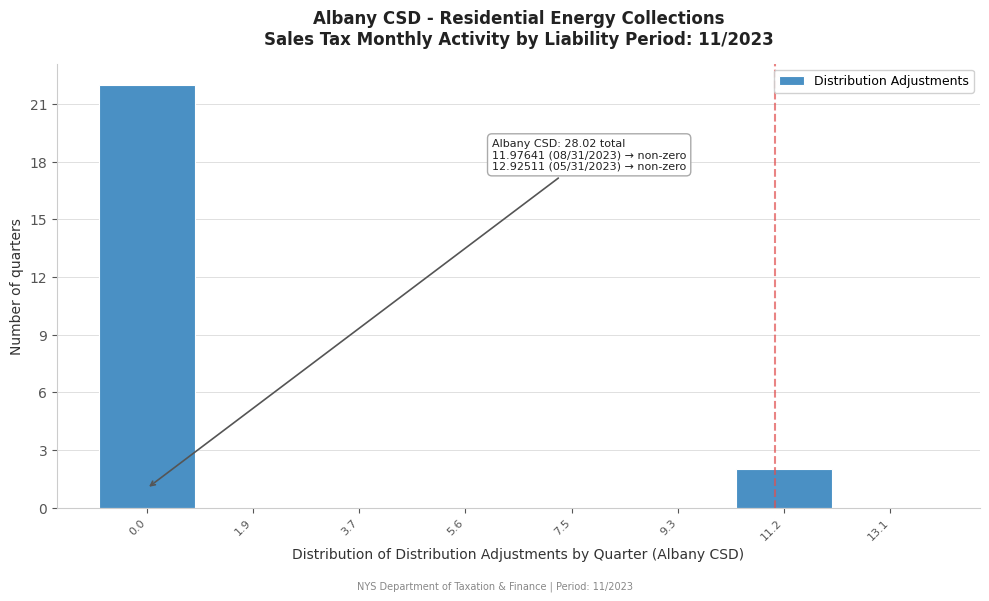

Reading left to right, transcribe all the data shown in this chart.

0.0=22	1.9=0	3.7=0	5.6=0	7.5=0	9.3=0	11.2=2	13.1=0